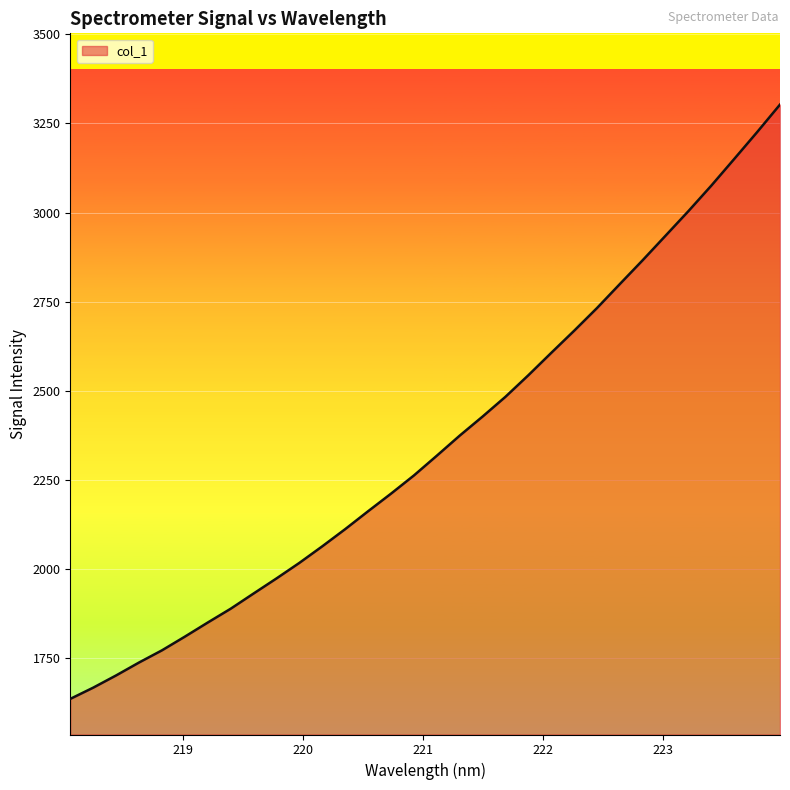

What is the minimum value shown in the chart?

1634.7